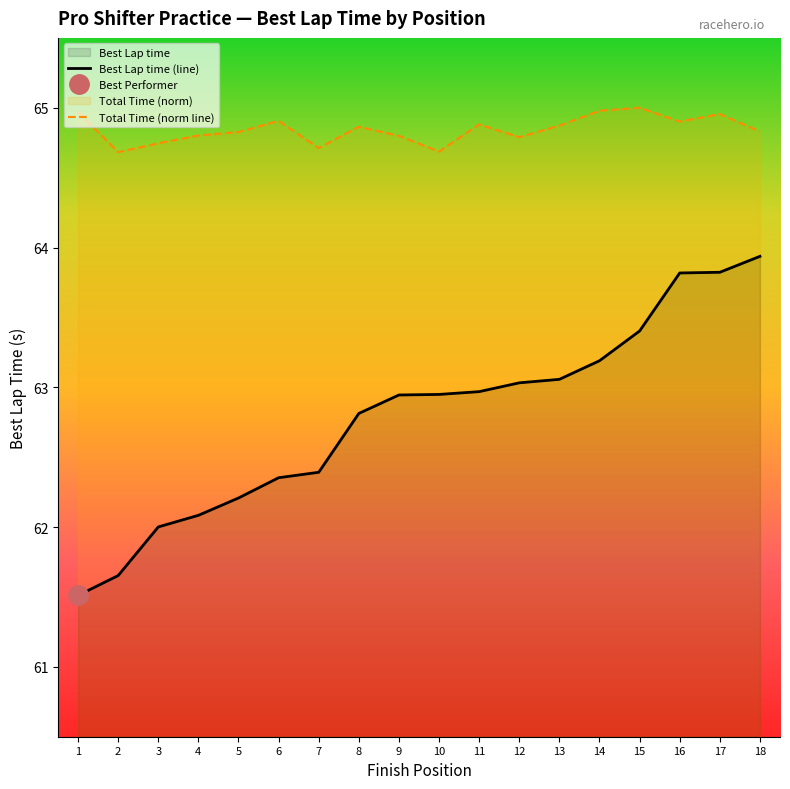

How many distinct data groups are displayed?

2